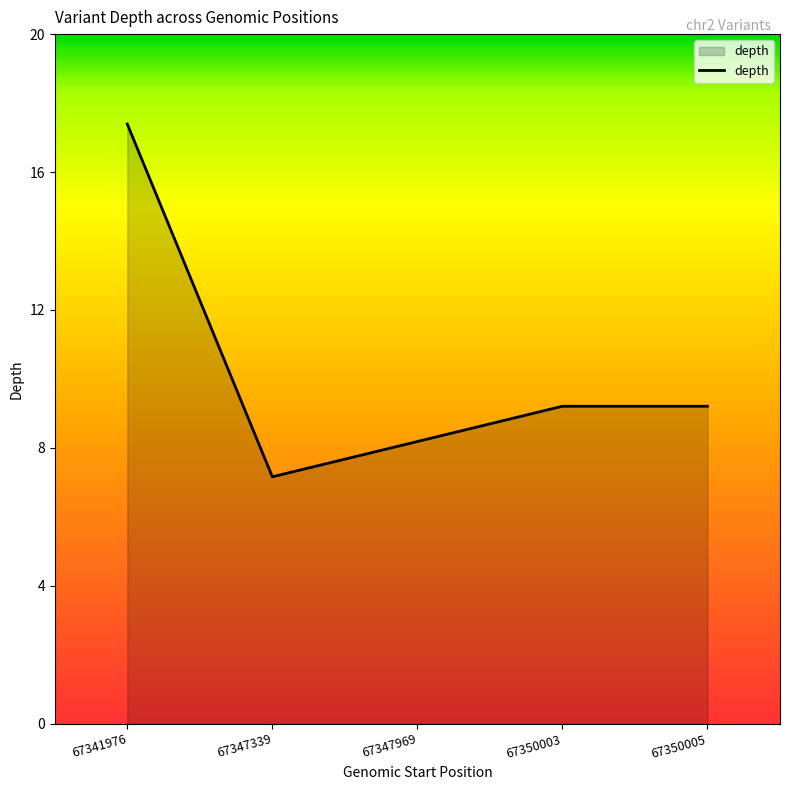

Does the chart display data point markers on the line(s)?

No